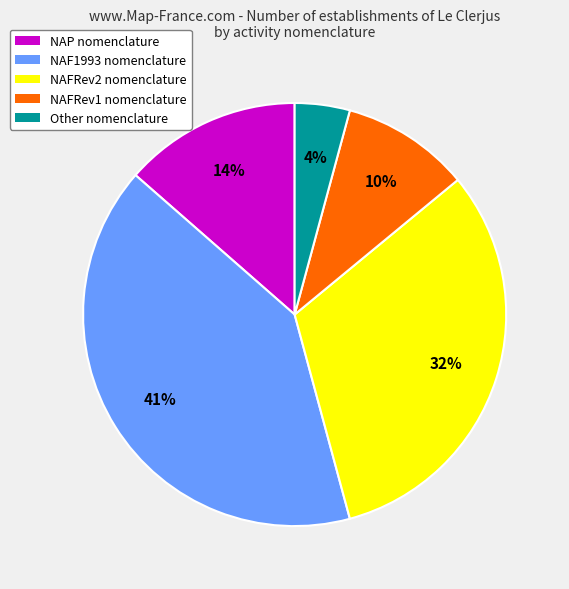

To the nearest percent, what is the combined percentage of NAFRev1 nomenclature and NAFRev2 nomenclature?

42%